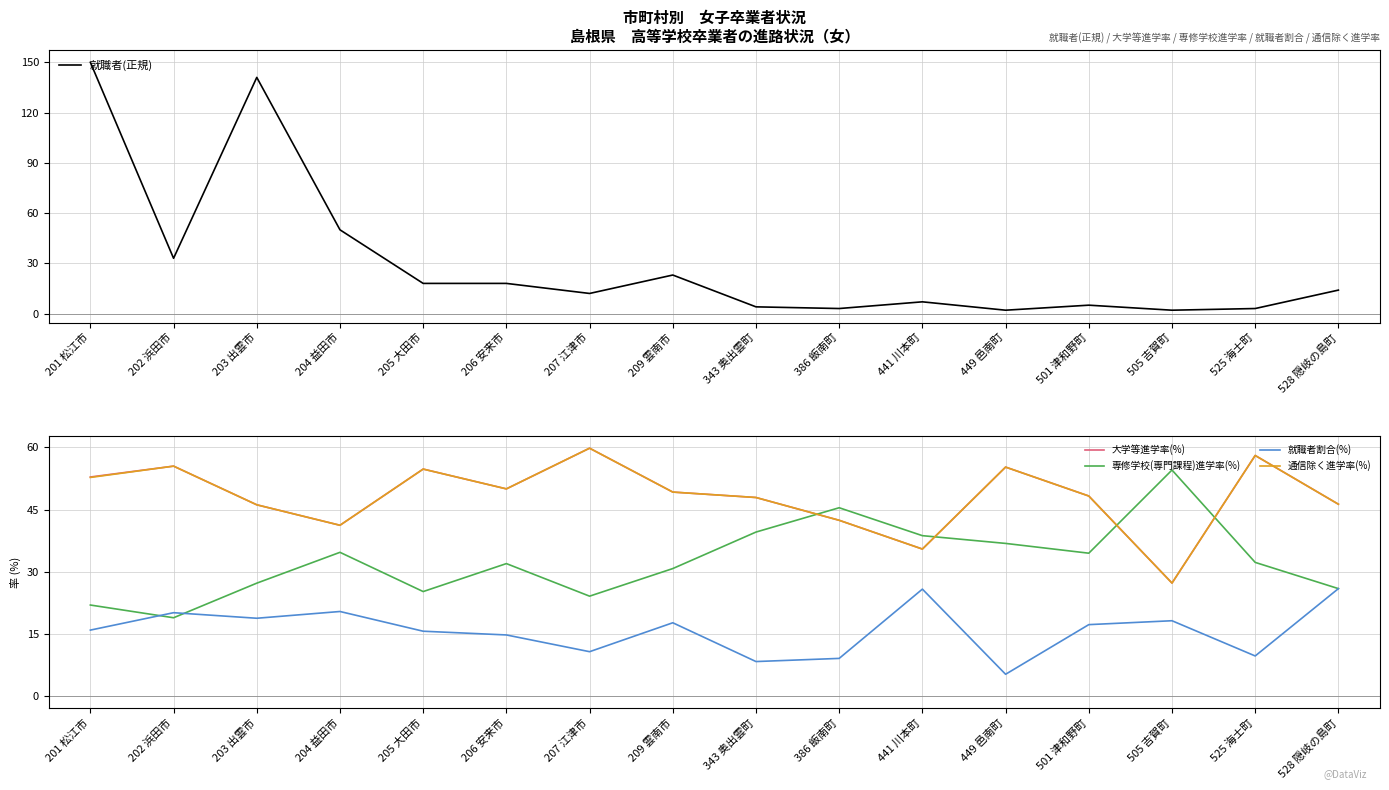

What is the total value across all series at 207 江津市?

166.5